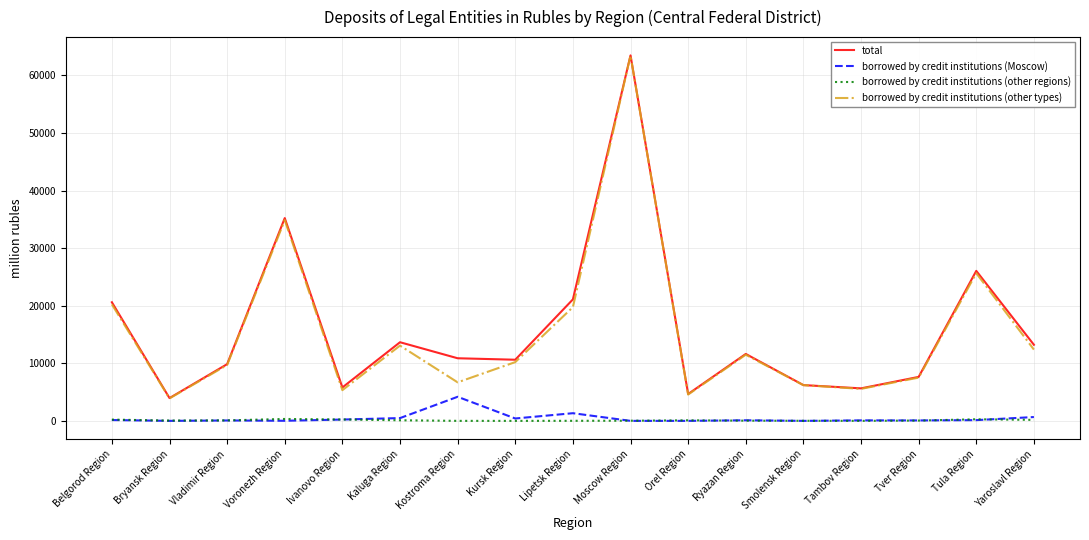

Which series has the widest spread of values?

borrowed by credit institutions (other types)